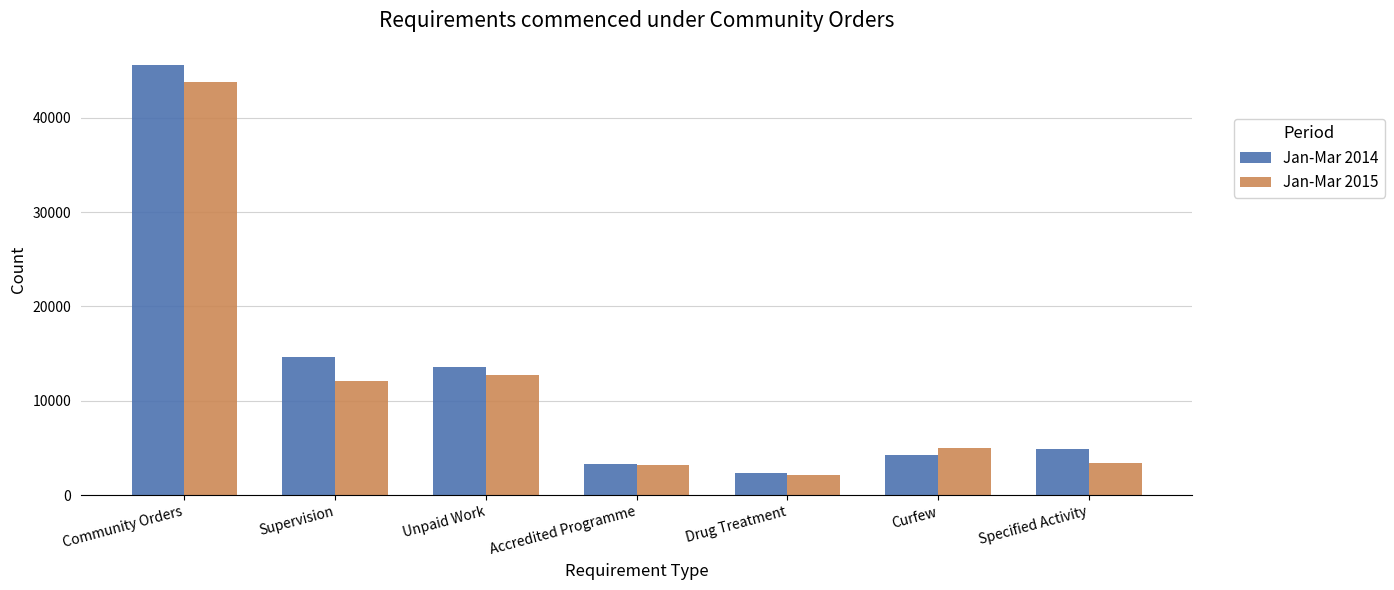

How many categories are shown in the chart?

7